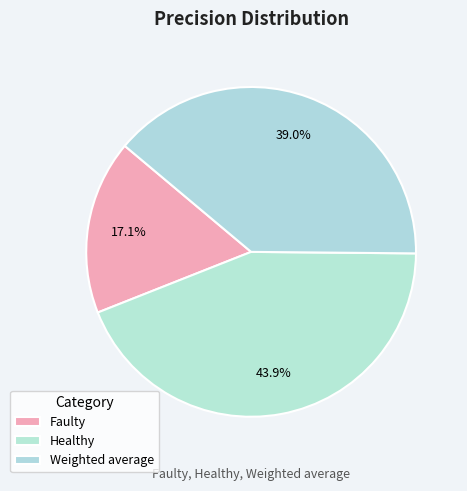

What percentage is the Faulty slice, to the nearest percent?

17%